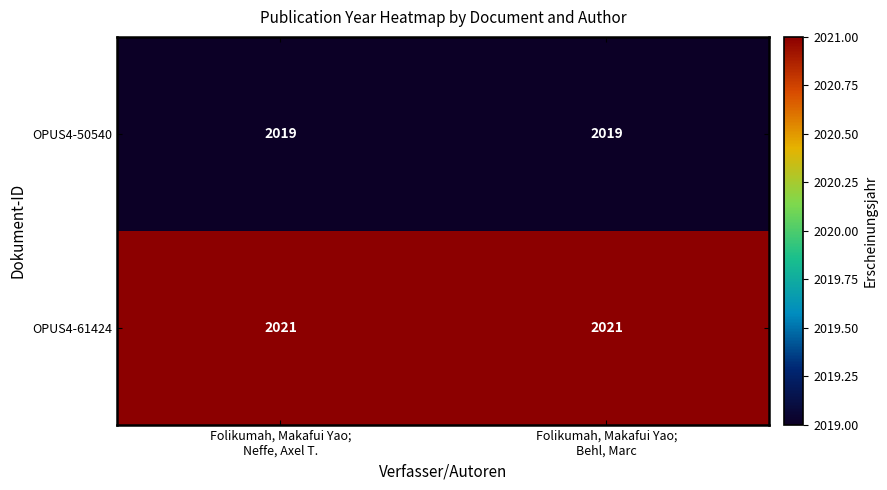

Reading left to right, list all the values displayed in this chart.

OPUS4-50540: 2019	2019
OPUS4-61424: 2021	2021